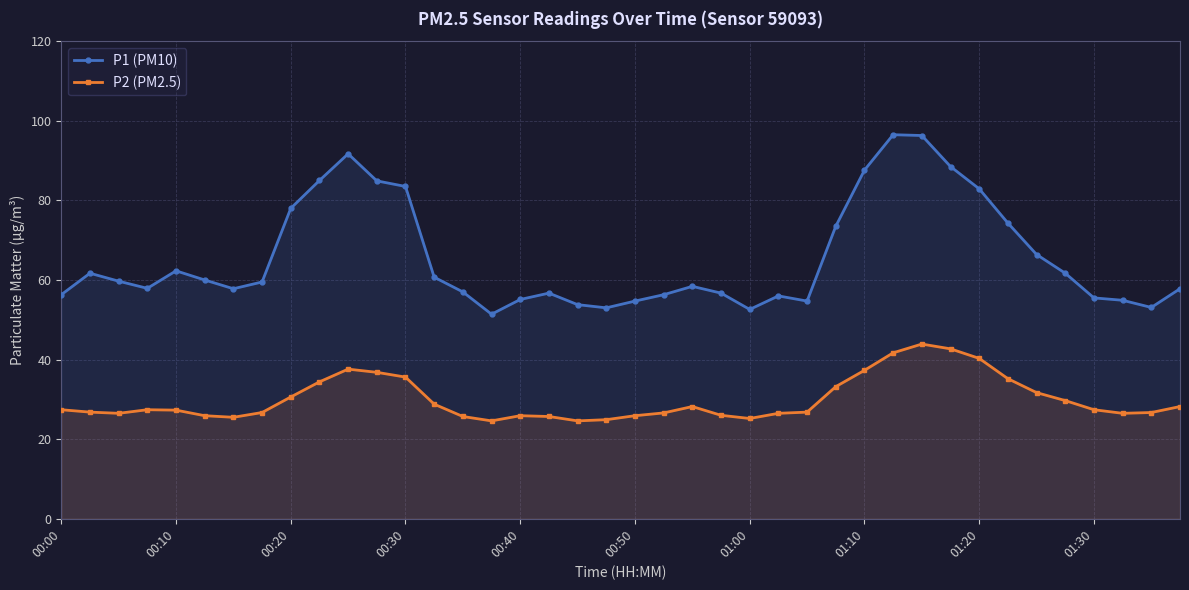

True or false: P2 (PM2.5) and P1 (PM10) cross at least once.

False